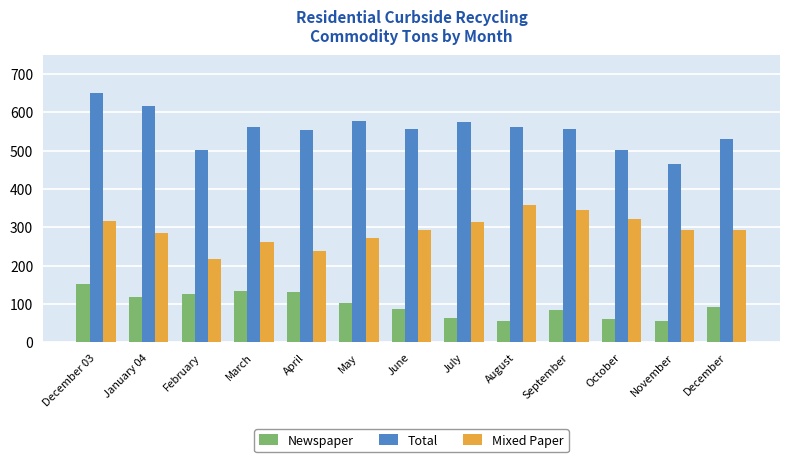

What is the lowest value of the Total series?

464.8